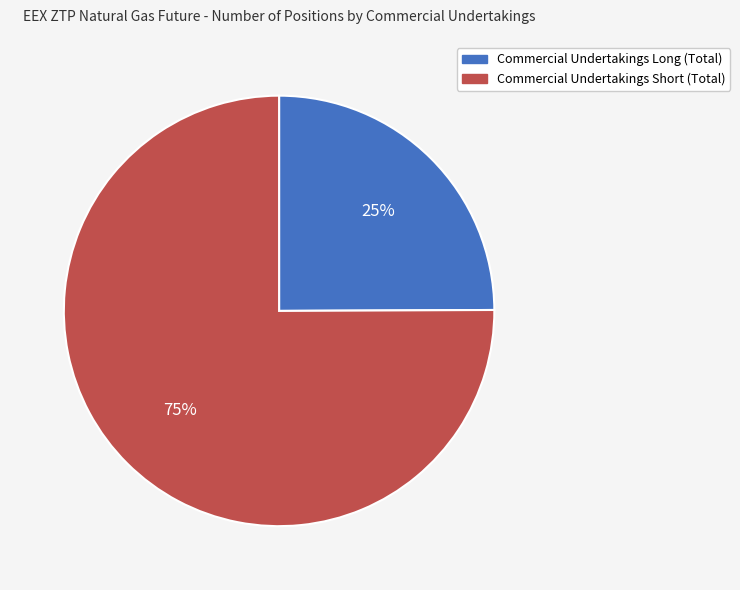

Rank the categories by value from lowest to highest.

Commercial Undertakings Long (Total), Commercial Undertakings Short (Total)